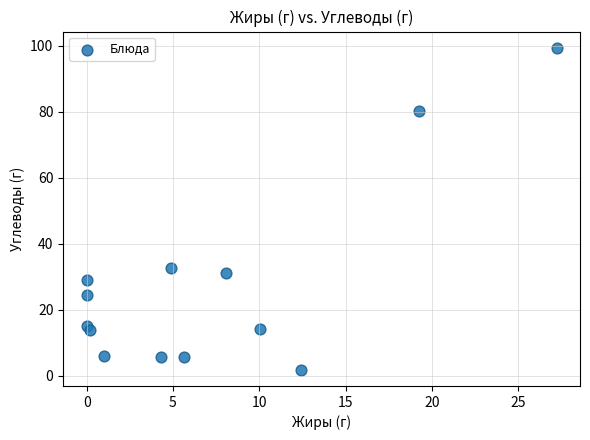

What Y value in the scatter plot is closest to 50?

32.8